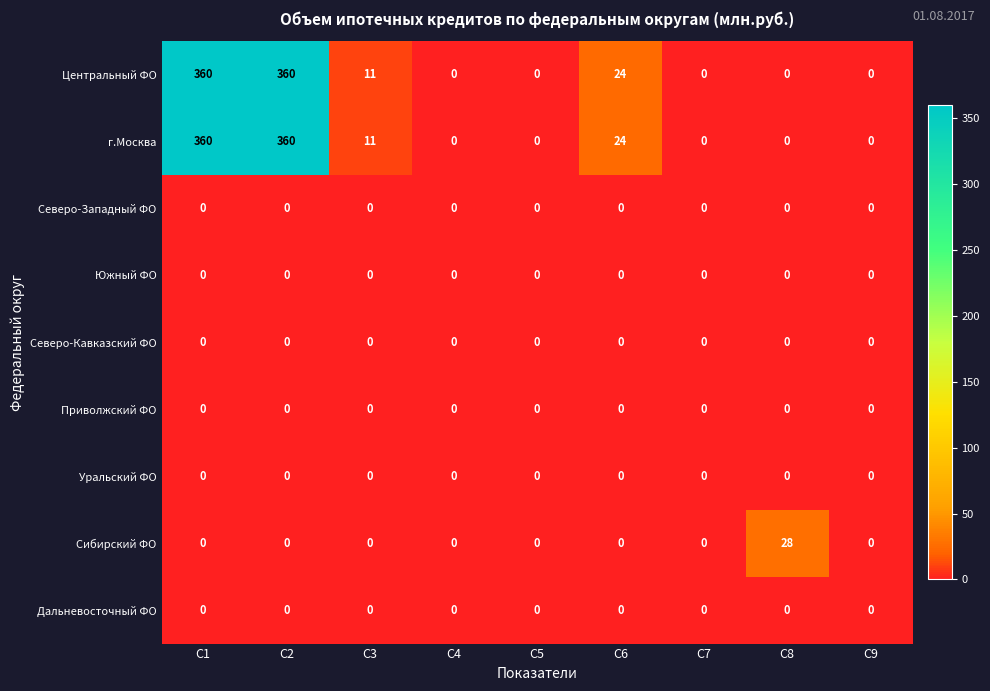

Is the value of Приволжский ФО at C9 greater than the value of г.Москва at C2?

No